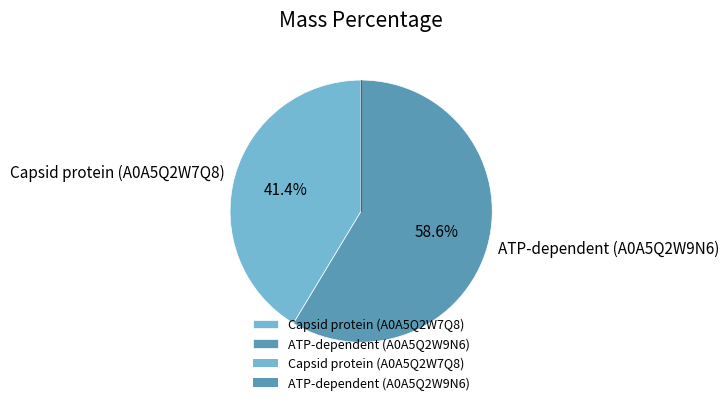

To the nearest percent, what portion does ATP-dependent (A0A5Q2W9N6) represent?

59%